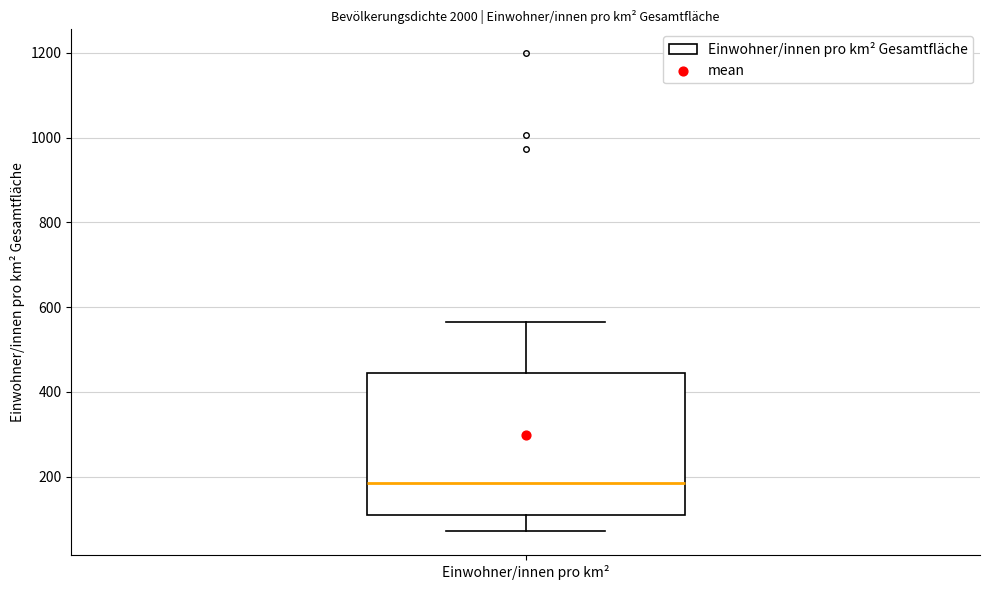

Where does the lower whisker of the box for Einwohner/innen pro km² end on the y-axis? The values are not printed on the chart, so give them approximately, as read against the axis.

80